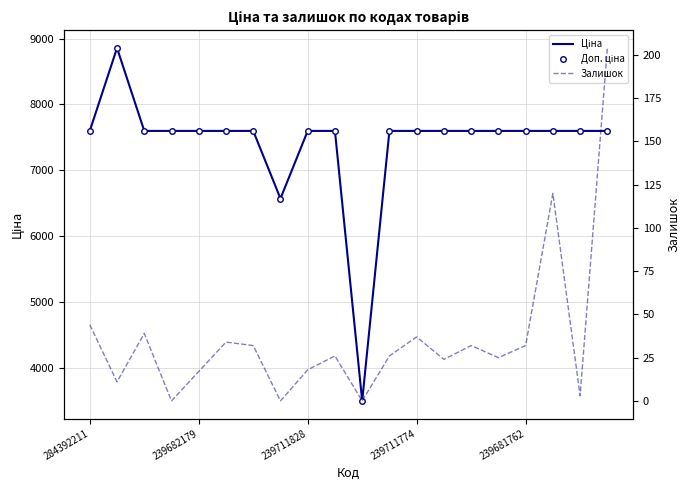

What is the lowest value of the Ціна series?

3494.4